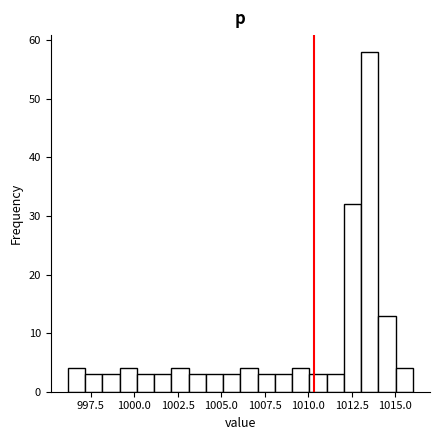

Read against the x-axis, roughly where is the centre of the tallest bar?

1013.5